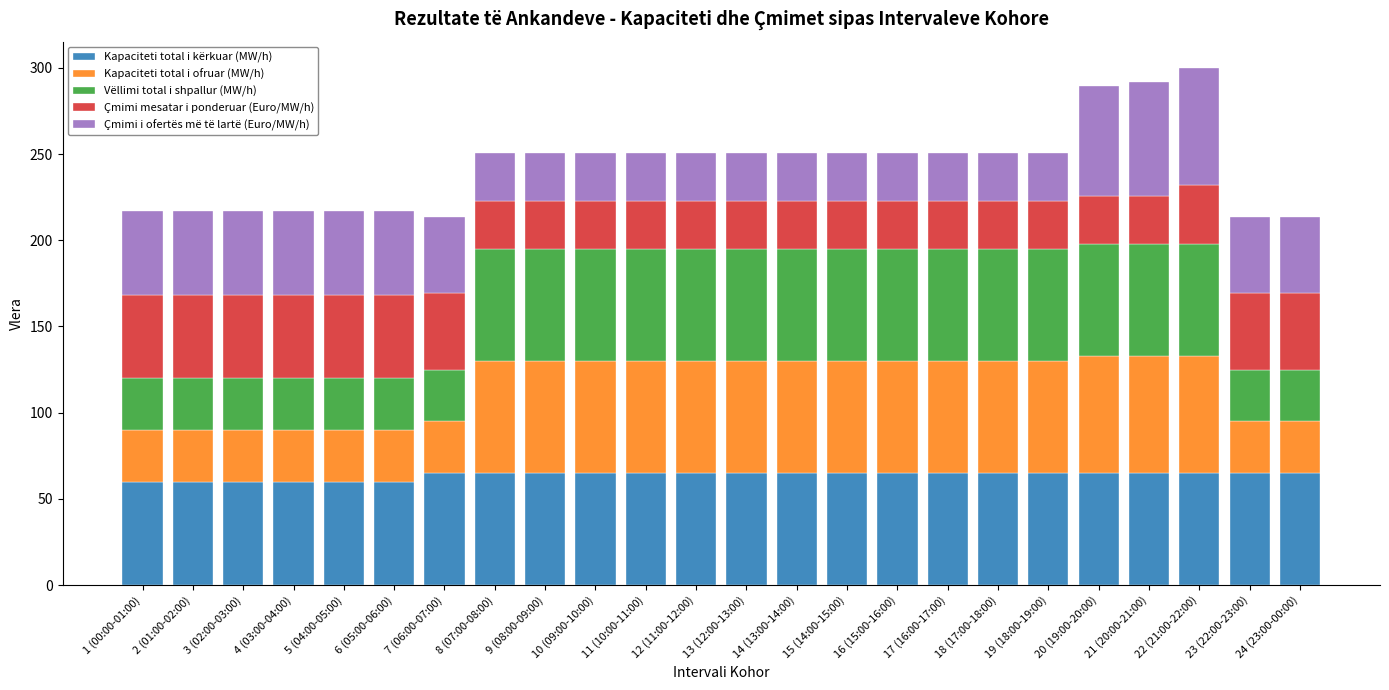

Are the bars horizontal?

No